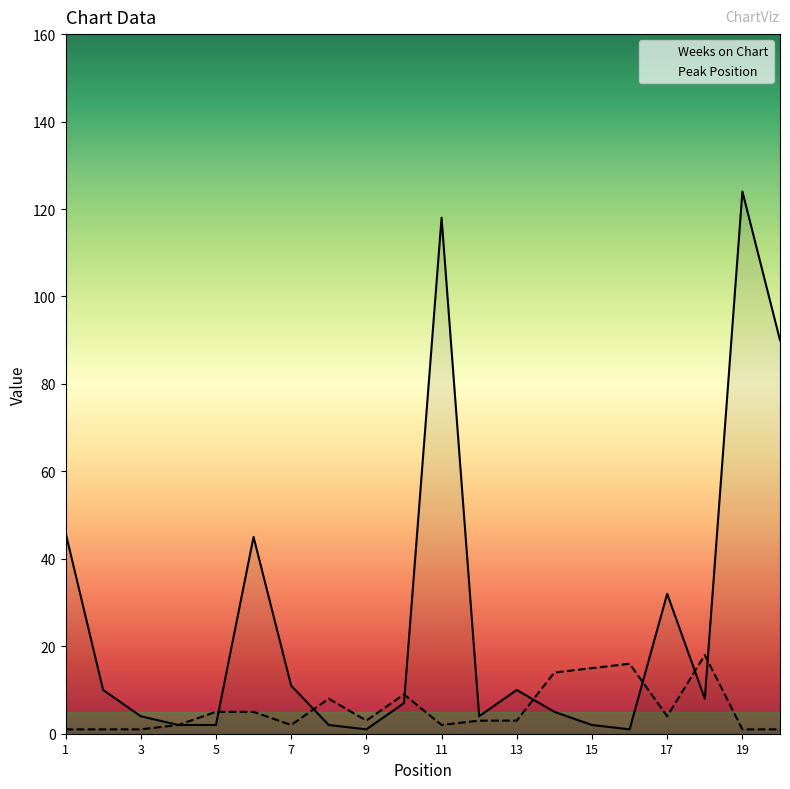

What is the greatest value displayed?

124